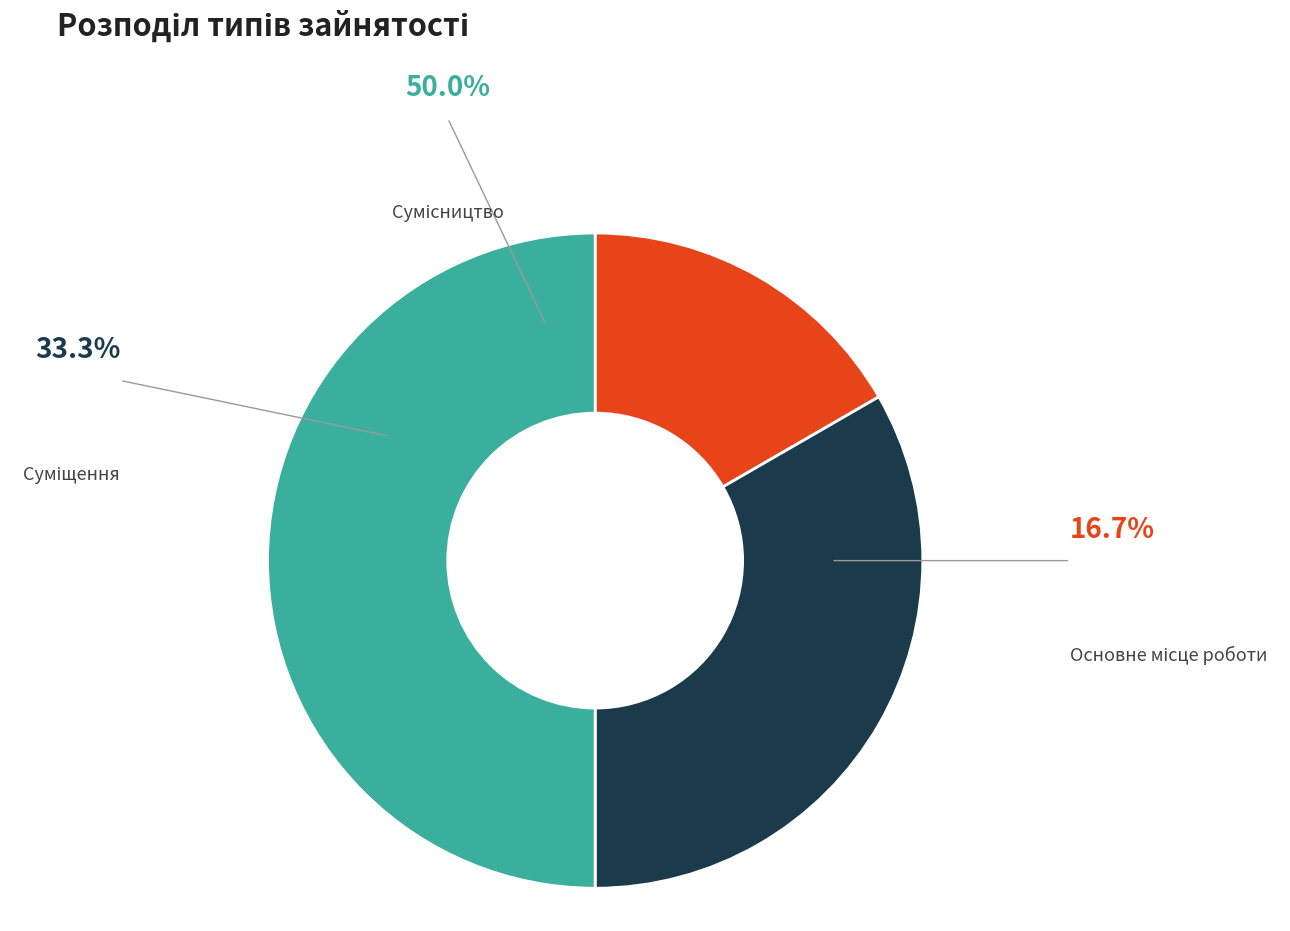

Is there any slice that represents more than half of the pie?

No